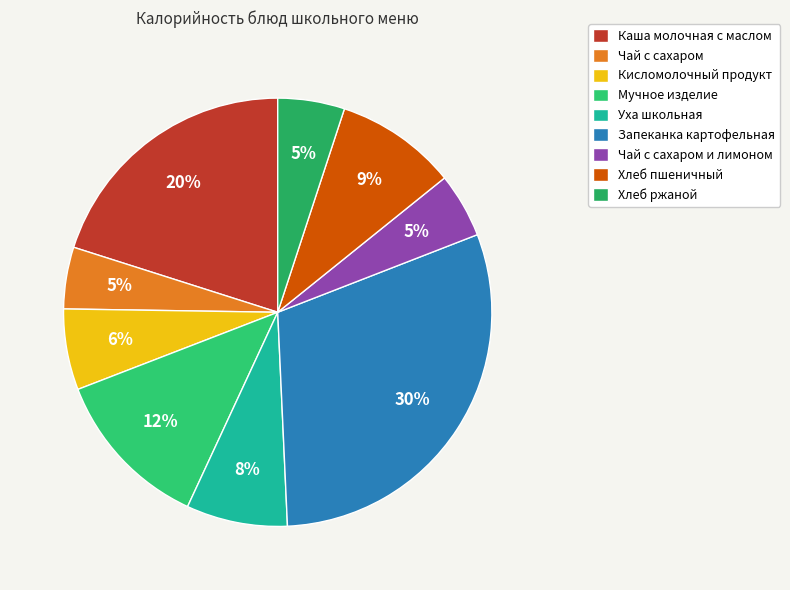

Count the number of slices in the pie.

9